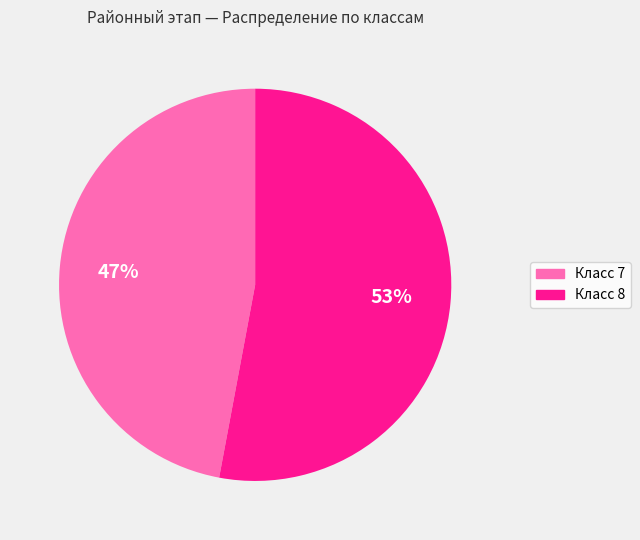

Count the number of slices in the pie.

2